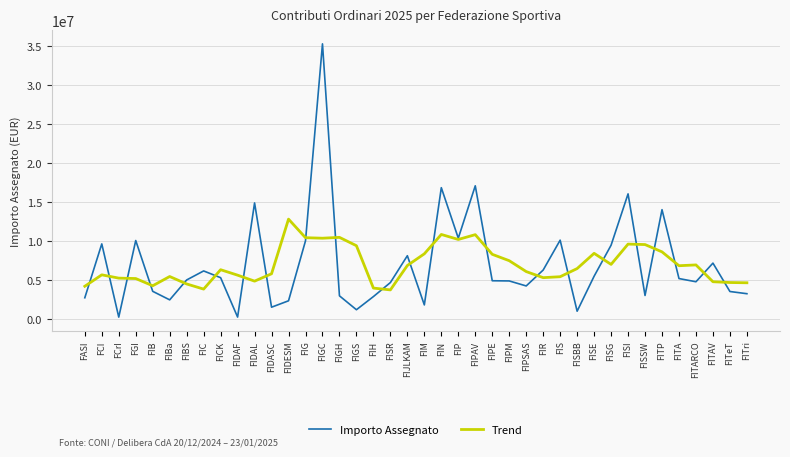

List the series in order of their peak value, highest first.

Importo Assegnato, Trend